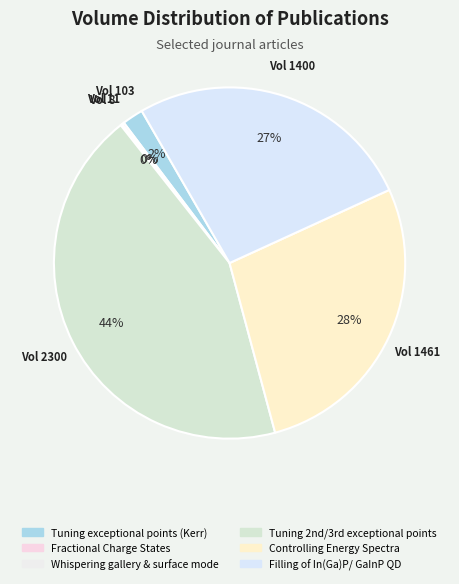

How many segments does this pie chart have?

6